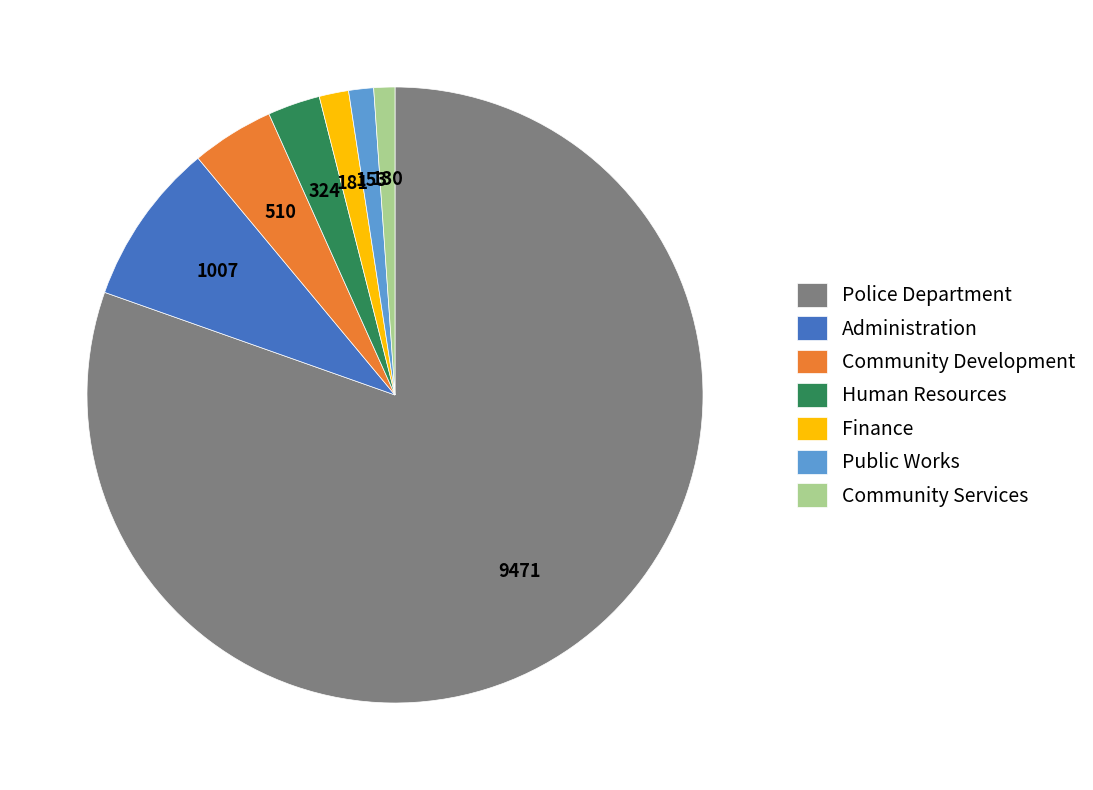

Is the sum of Community Development and Administration greater than half?

No